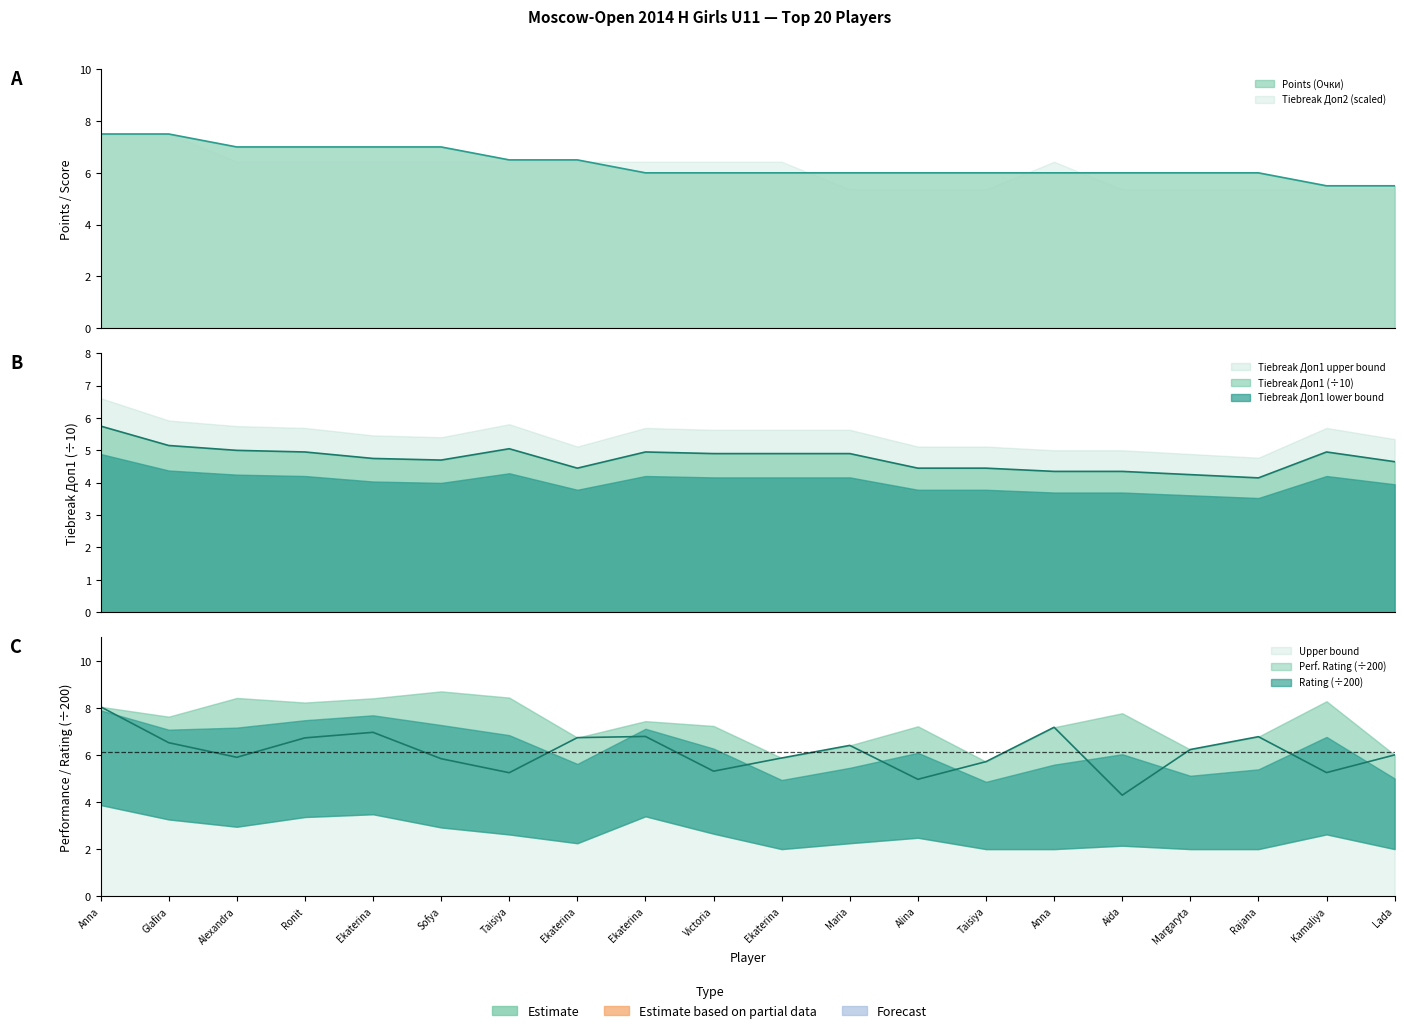

Which category has the lowest value across all series?

Rajana